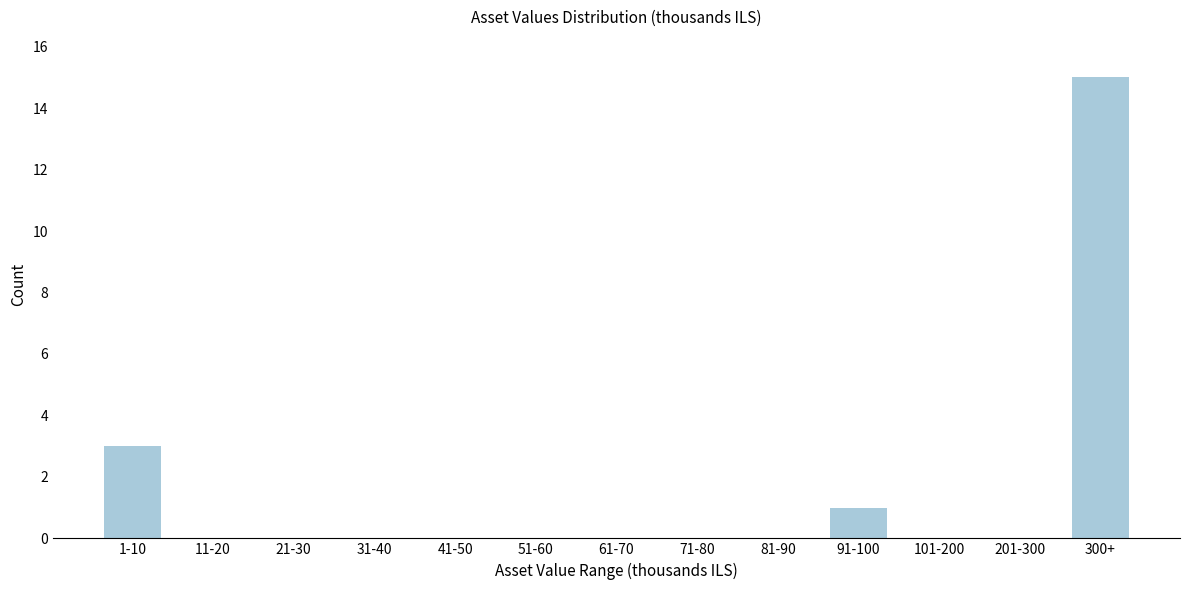

Reading left to right, what are all the values shown in this chart?

1-10=3	11-20=0	21-30=0	31-40=0	41-50=0	51-60=0	61-70=0	71-80=0	81-90=0	91-100=1	101-200=0	201-300=0	300+=15